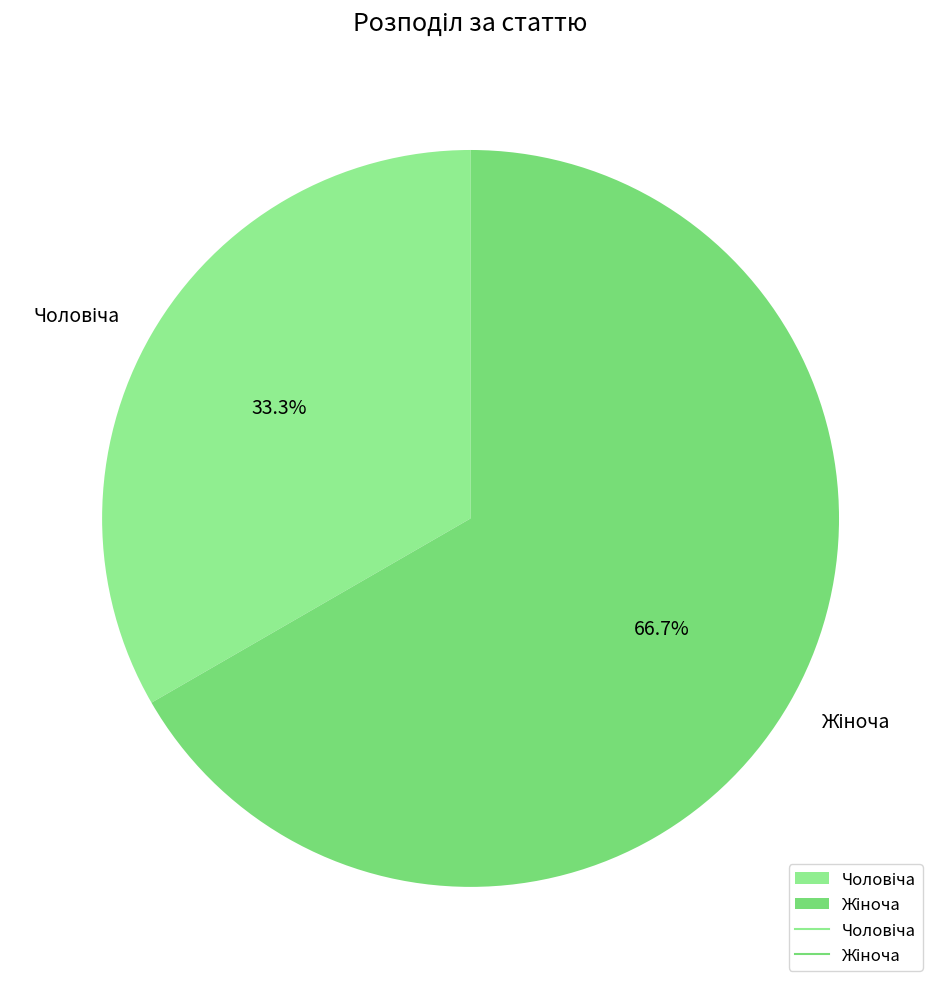

Is there a majority slice in this chart?

Yes